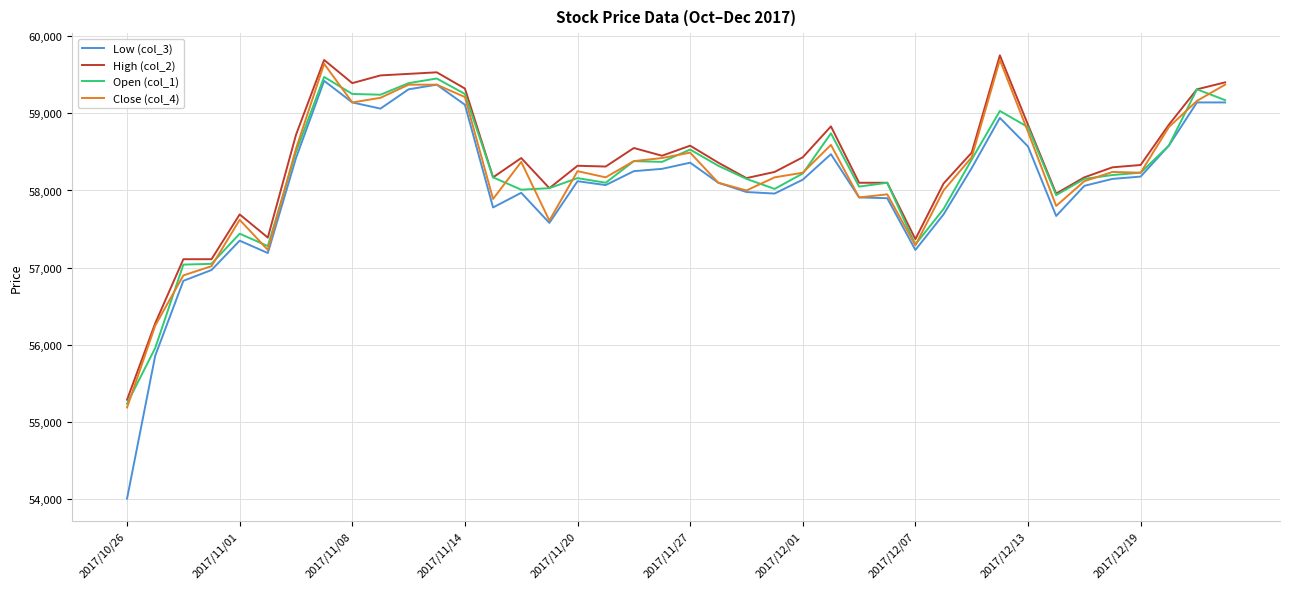

Which series has the largest range (max minus min)?

Low (col_3)